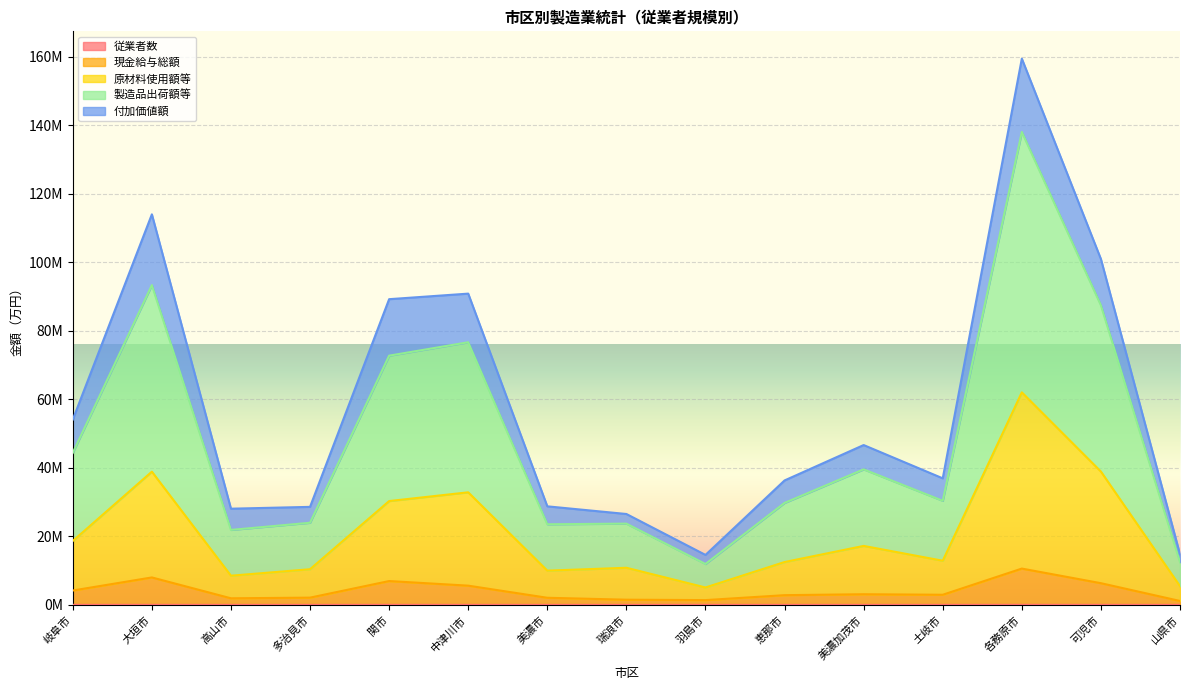

Does the chart display data point markers on the line(s)?

No